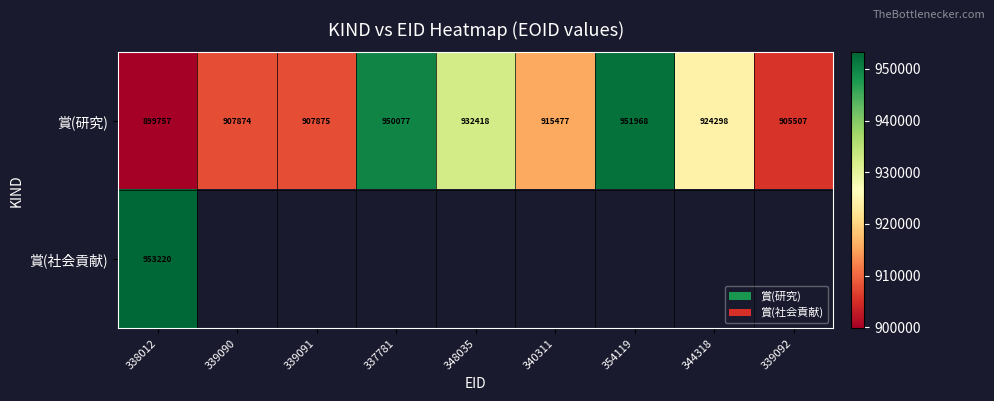

What is the difference between the maximum and minimum values in the 賞(研究) series?

52211